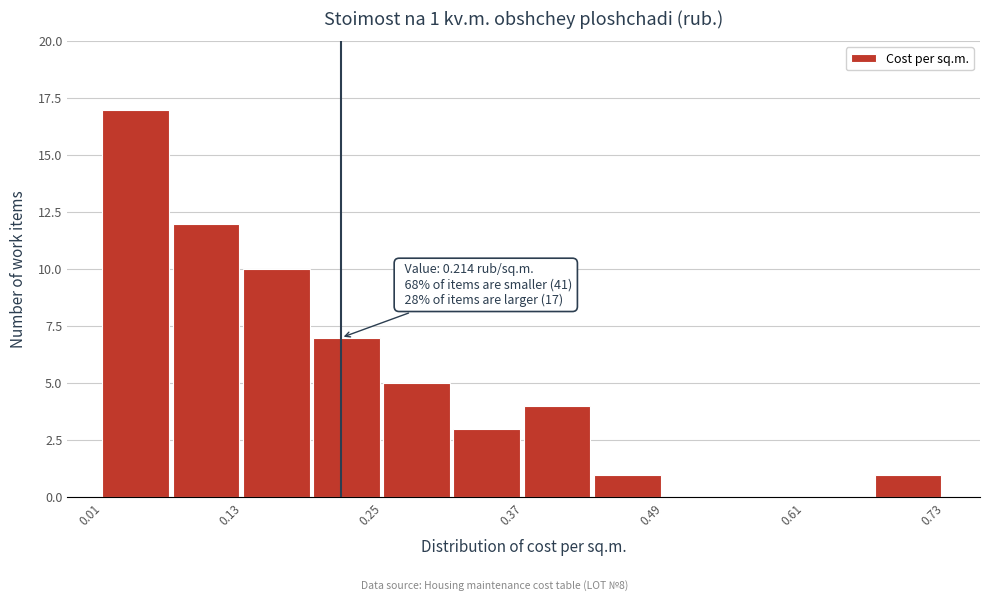

Around what value on the x-axis is the tallest bar? Give the approximate position of its centre, as read against the axis.

0.04